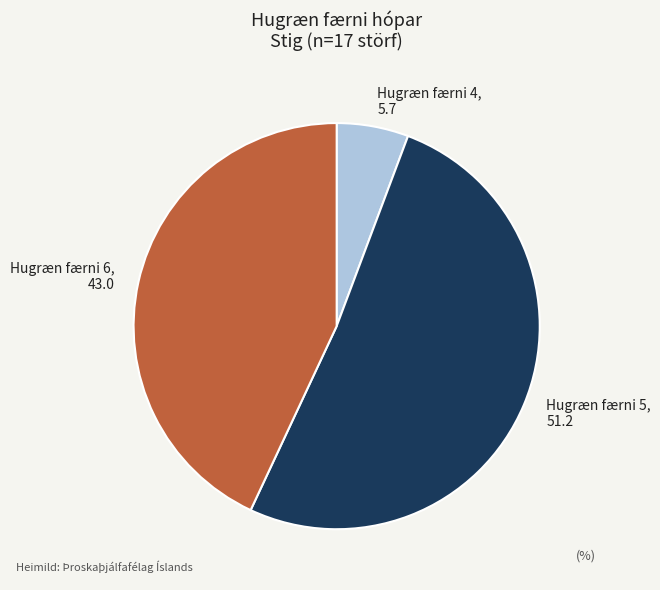

Which category accounts for the majority?

Hugræn færni 5